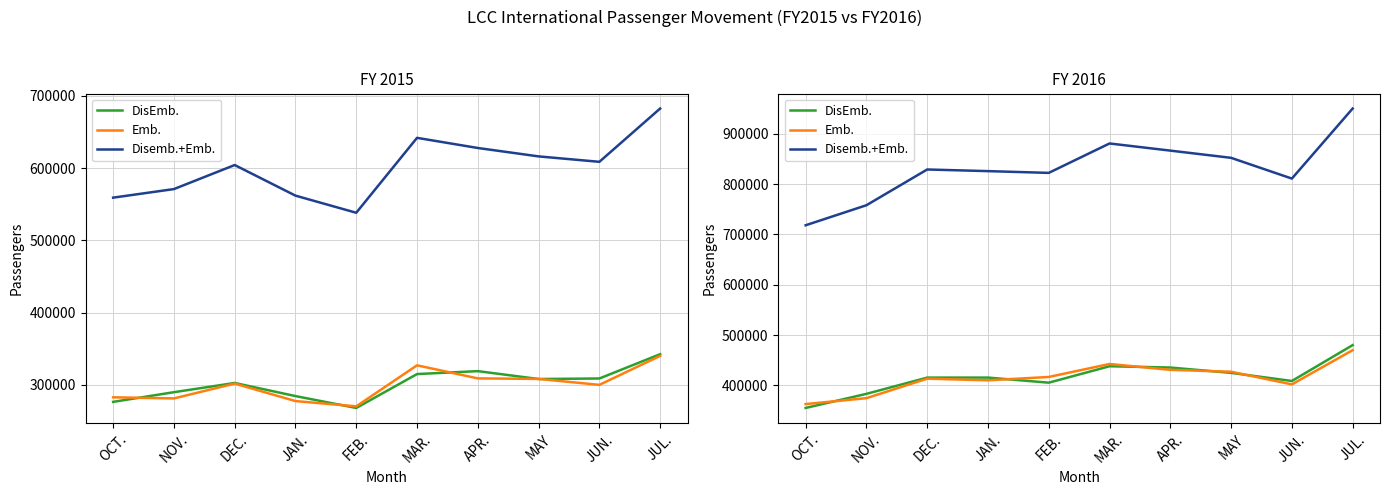

What is the value of the DisEmb. point at the 7th from the left?

435505